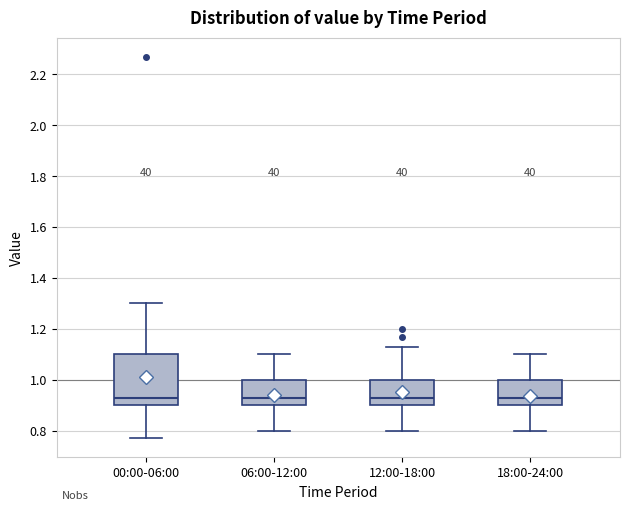

Reading left to right, read every box against the y-axis: the position of its median line, the range the box covers, and the ends of its whiskers. The values are not printed on the chart, so give them approximately, as read against the axis.

00:00-06:00: median 0.94, box 0.90 to 1.10, whiskers 0.78 to 1.30
06:00-12:00: median 0.94, box 0.90 to 1.00, whiskers 0.80 to 1.10
12:00-18:00: median 0.94, box 0.90 to 1.00, whiskers 0.80 to 1.14
18:00-24:00: median 0.94, box 0.90 to 1.00, whiskers 0.80 to 1.10